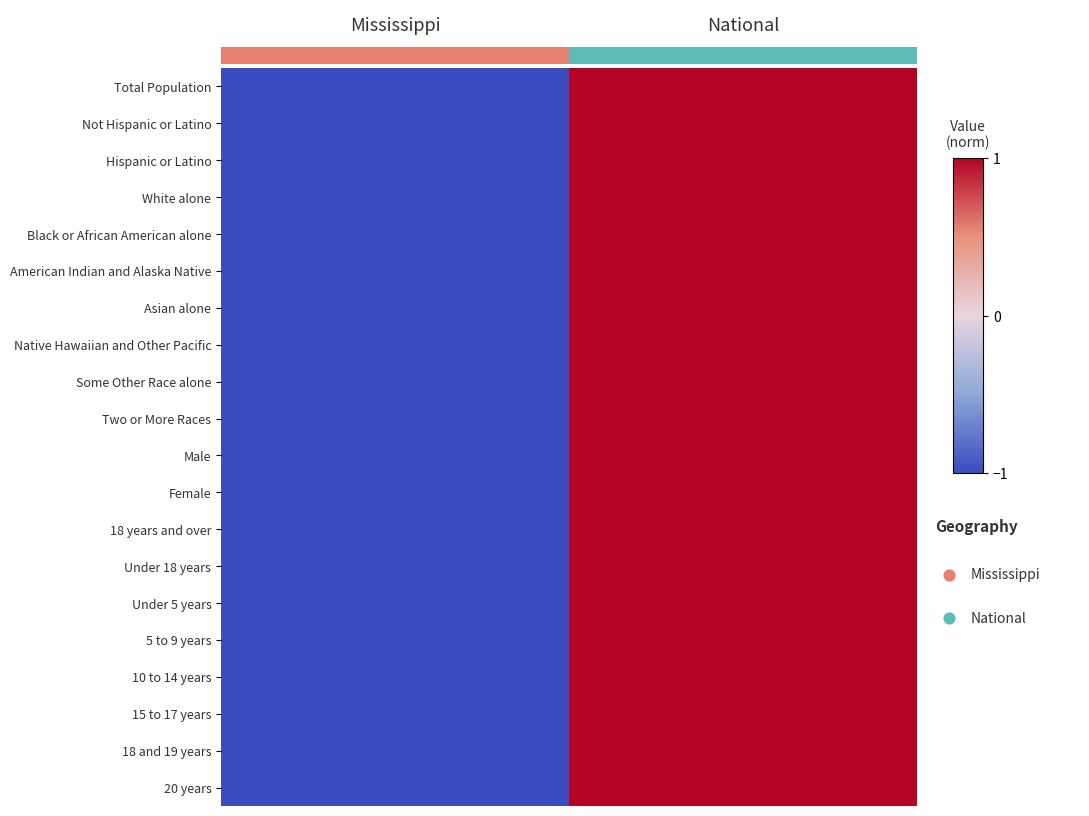

List the series in order of their peak value, highest first.

Total Population, Not Hispanic or Latino, Hispanic or Latino, White alone, Black or African American alone, American Indian and Alaska Native, Asian alone, Native Hawaiian and Other Pacific, Some Other Race alone, Two or More Races, Male, Female, 18 years and over, Under 18 years, Under 5 years, 5 to 9 years, 10 to 14 years, 15 to 17 years, 18 and 19 years, 20 years